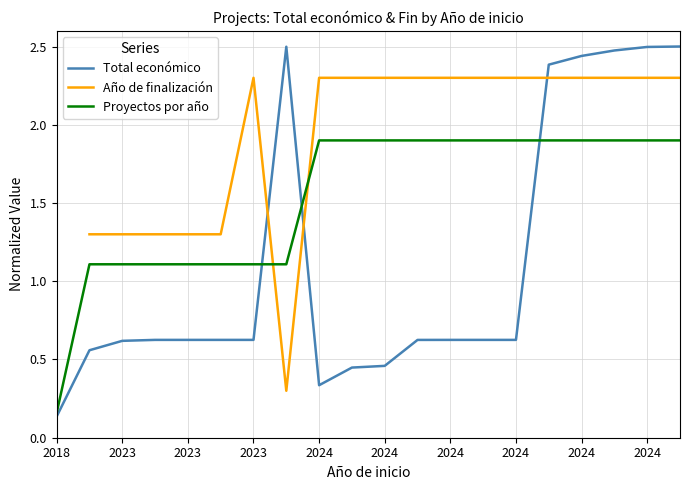

What is the label of the 8th point from the left?

2024